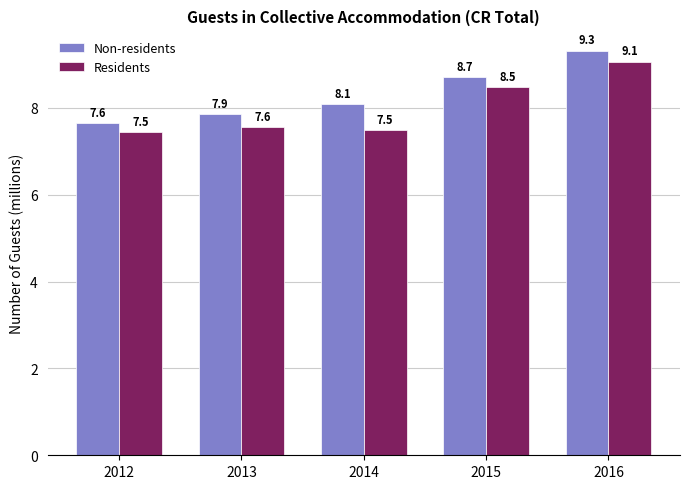

Reading left to right, extract all data points from this chart.

Non-residents: 2012=7.6	2013=7.9	2014=8.1	2015=8.7	2016=9.3
Residents: 2012=7.5	2013=7.6	2014=7.5	2015=8.5	2016=9.1